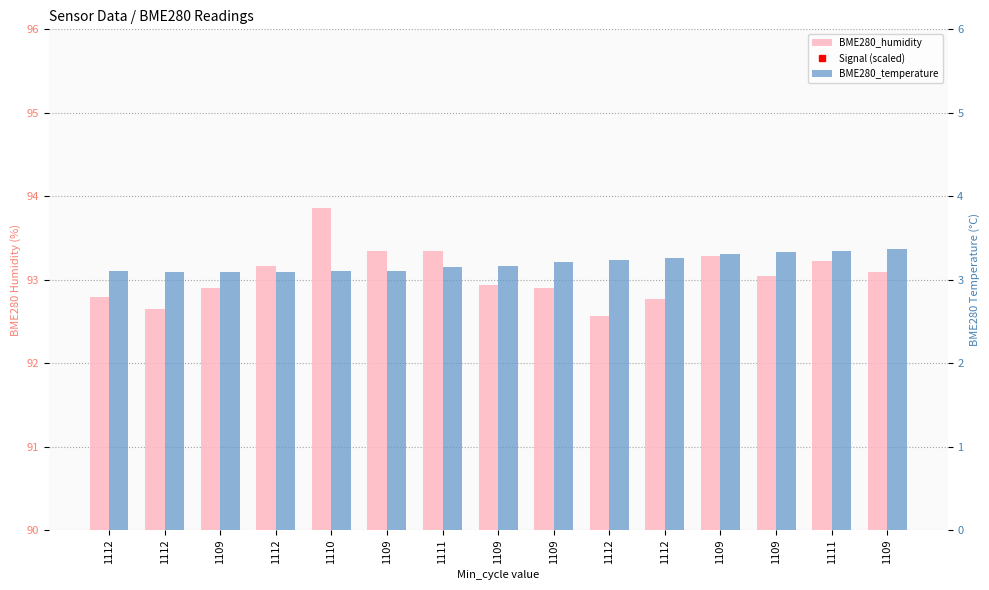

The BME280_temperature series shows 3.1 at 1109. True or false?

True